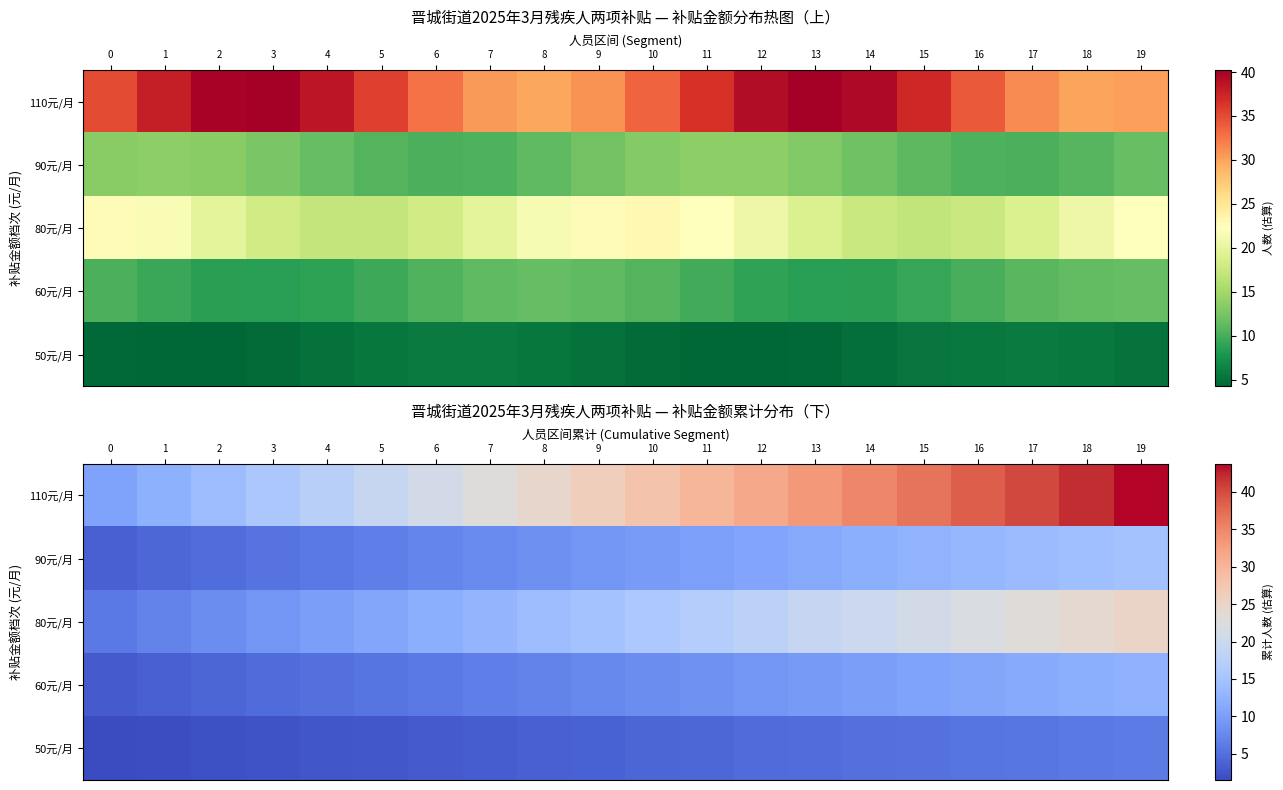

What is the greatest value displayed?

43.8